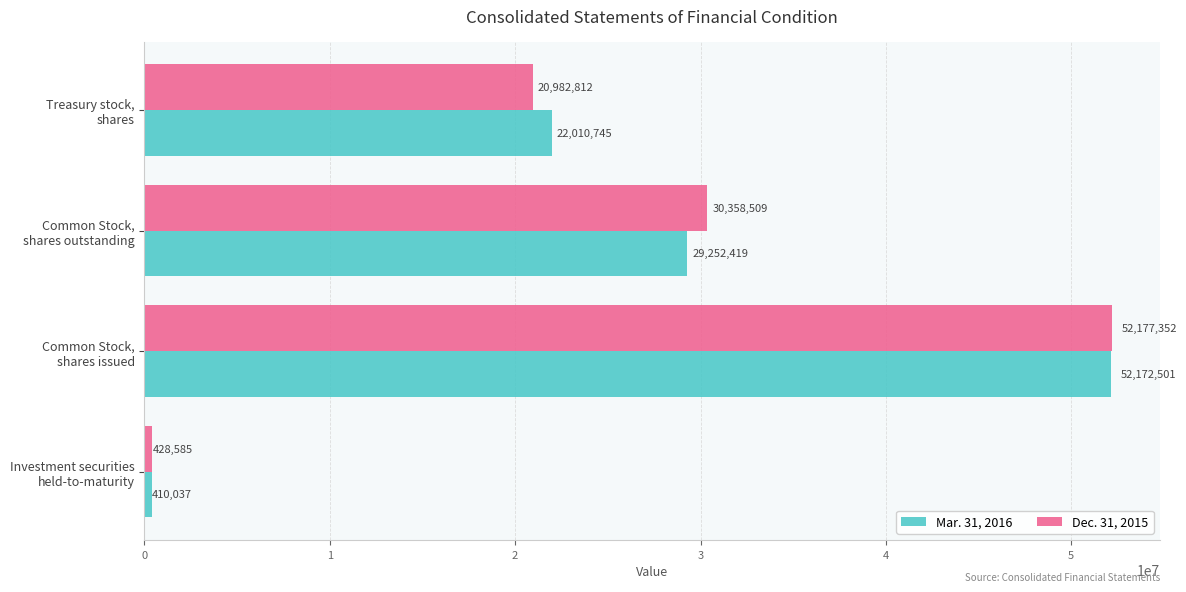

Which series has the largest range (max minus min)?

Mar. 31, 2016